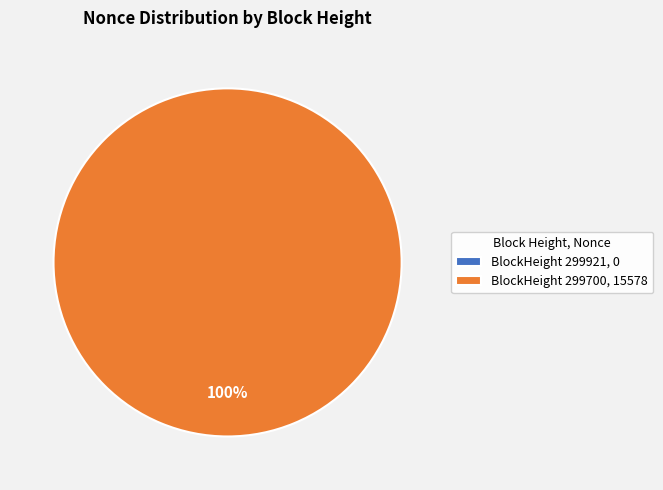

How many slices are in this pie chart?

2